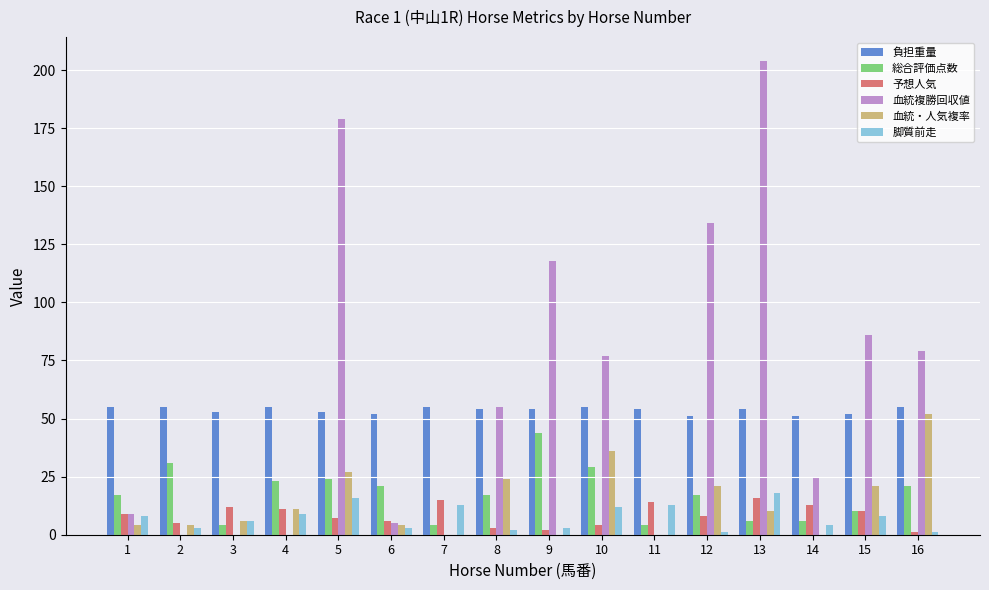

What value does the 負担重量 series have at 1?

55